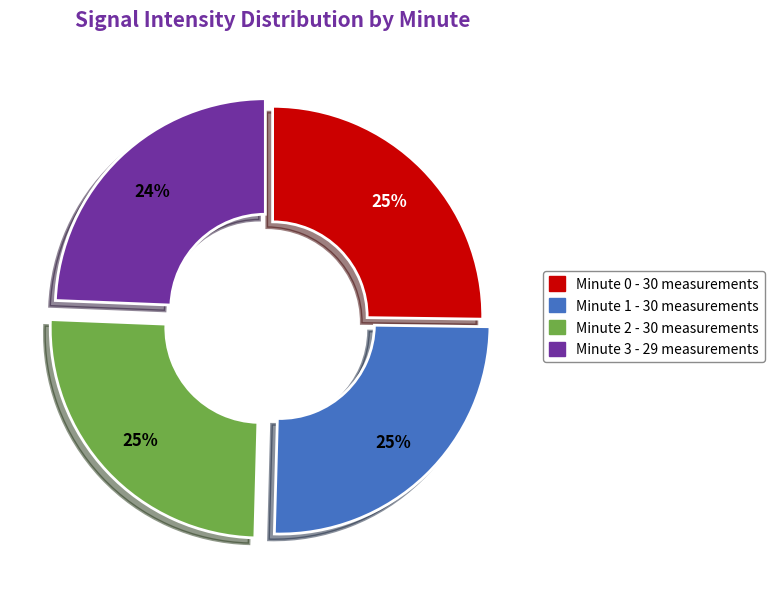

The Minute 3 slice represents 24% of the pie. True or false?

True